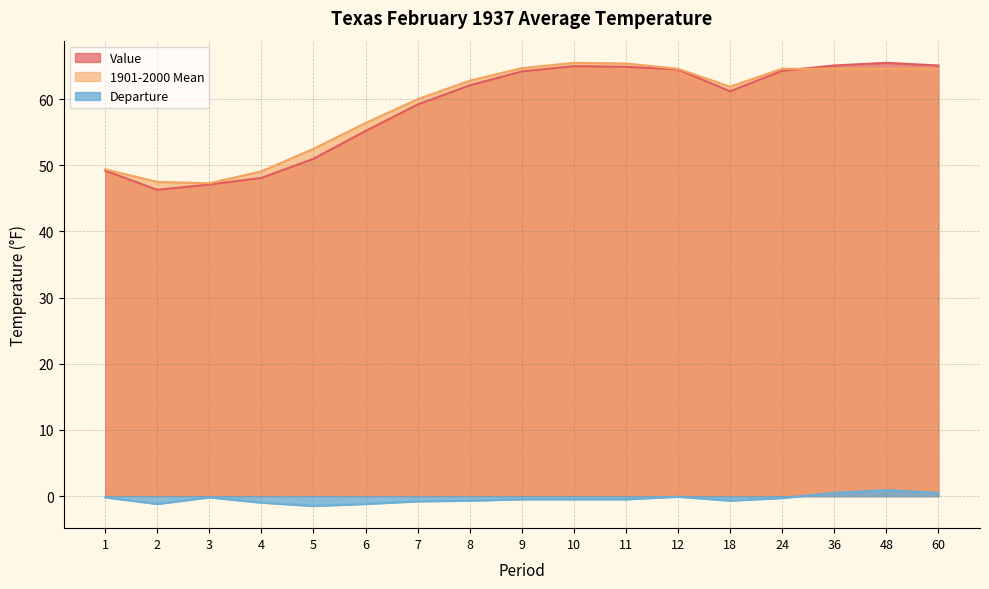

True or false: Departure and 1901-2000 Mean intersect in this chart.

False